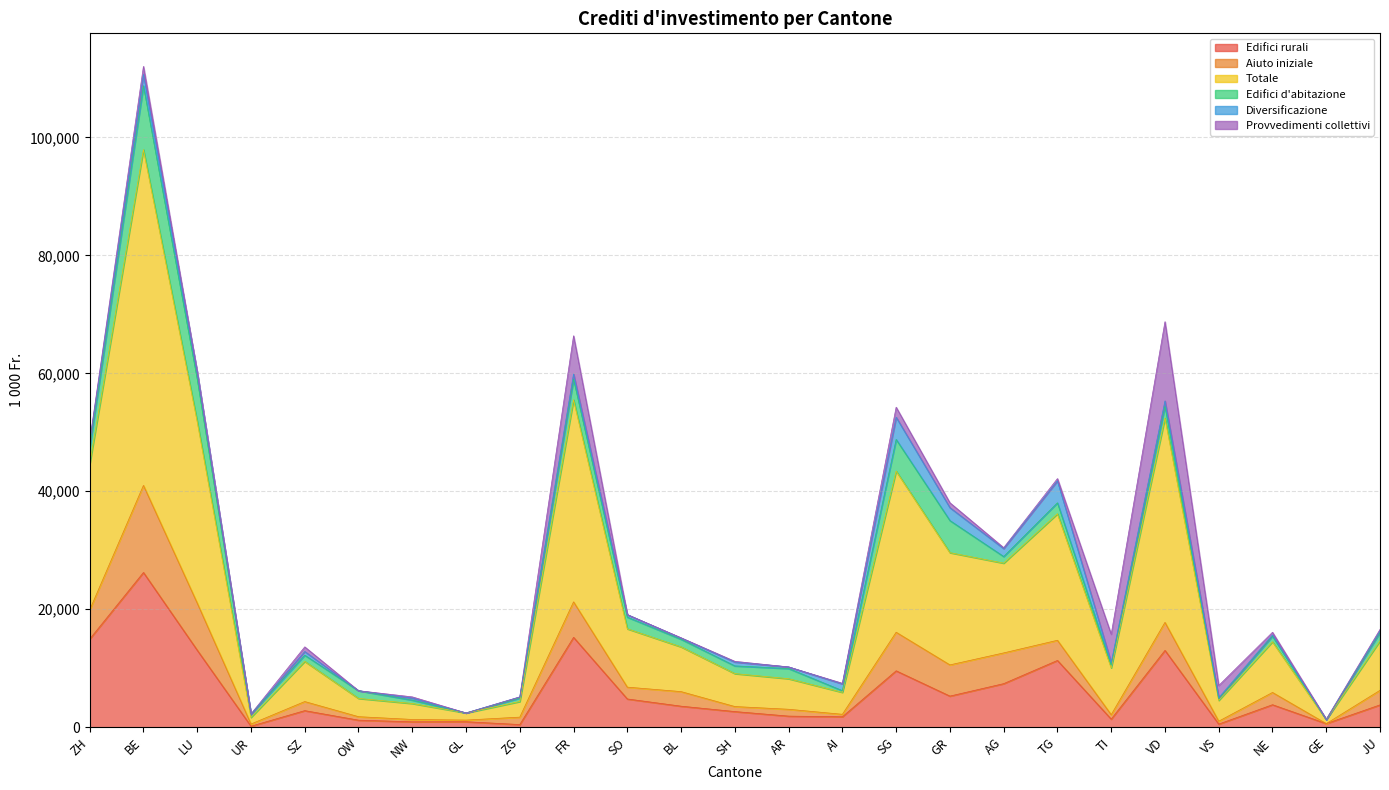

What is the sum of all Totale values?

343063.4